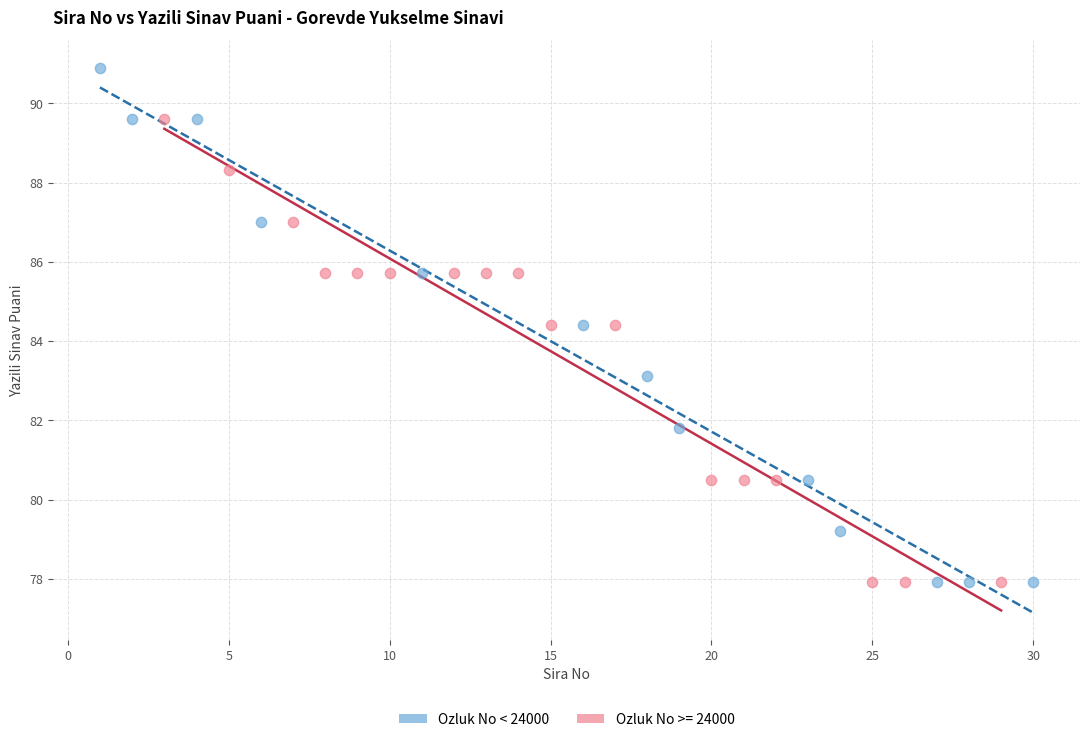

Which series reaches the maximum Y coordinate?

Ozluk No < 24000